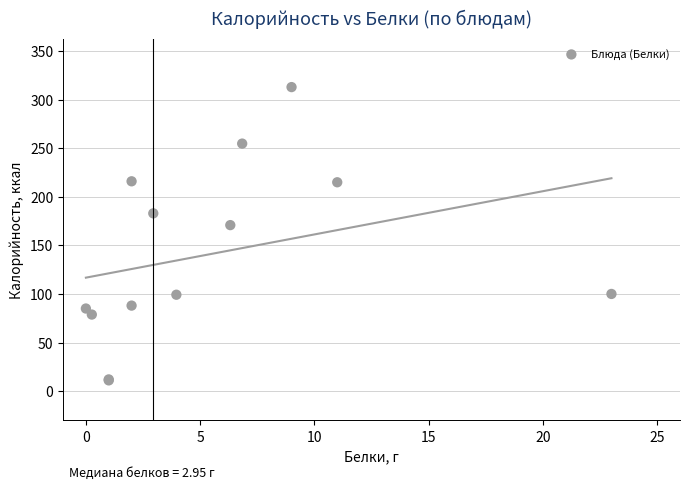

What Y value in the scatter plot is closest to 162?

170.9